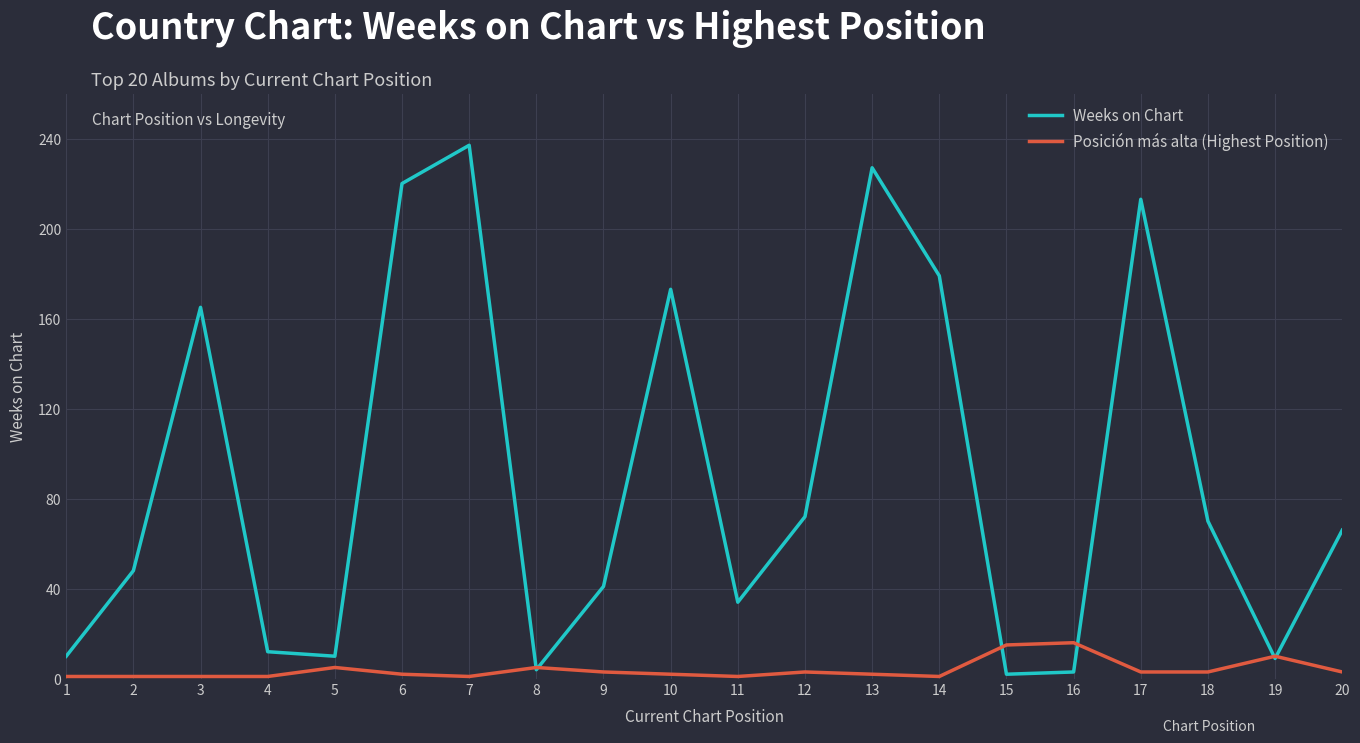

What is the average value of the Weeks on Chart series?

90